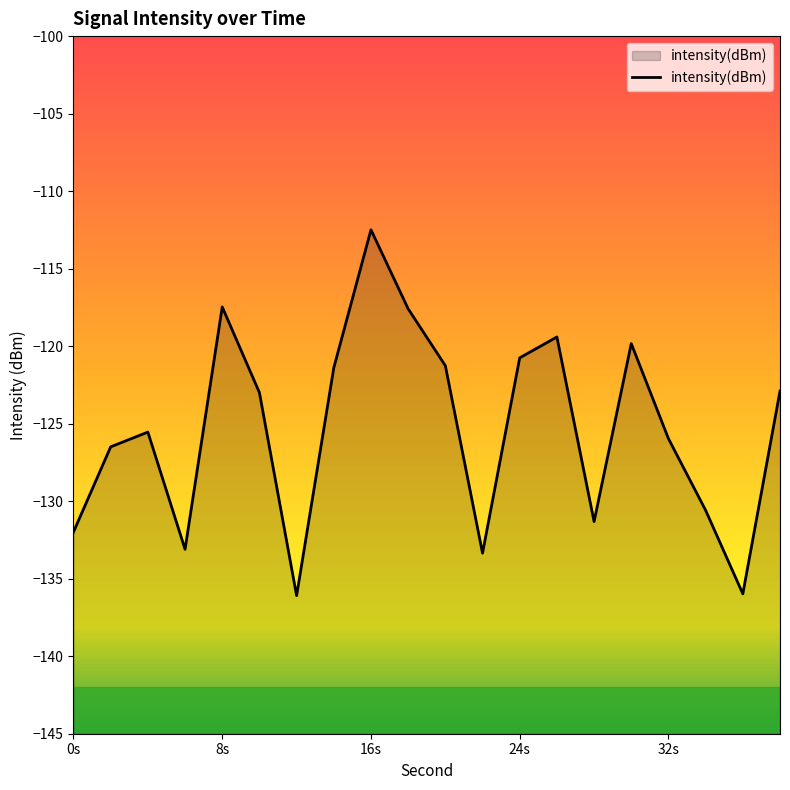

How many interior local peaks (higher than both neighbors) does the data have?

5